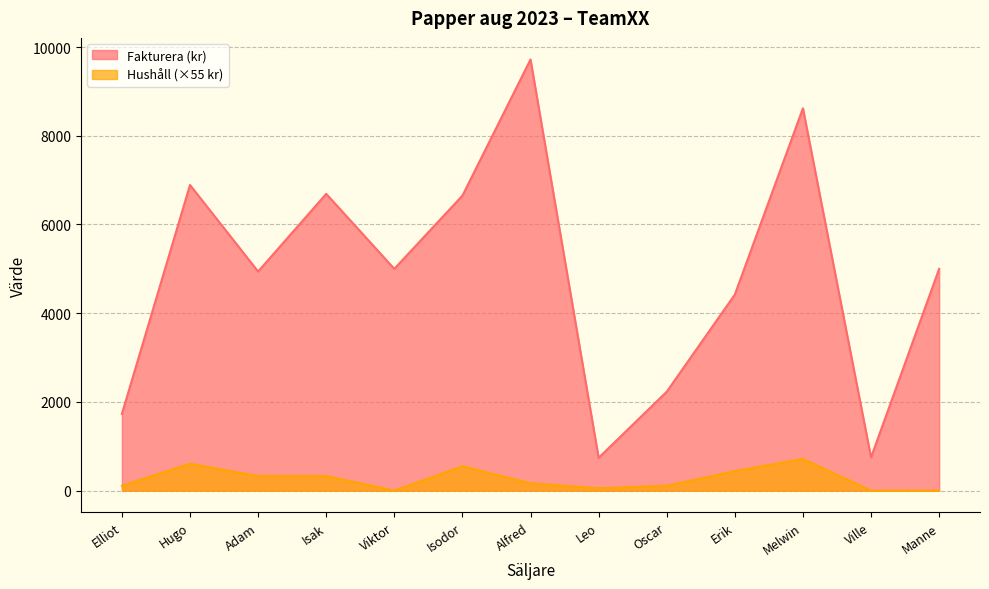

The value of Hushåll (säckar) at Oscar is 110. True or false?

True